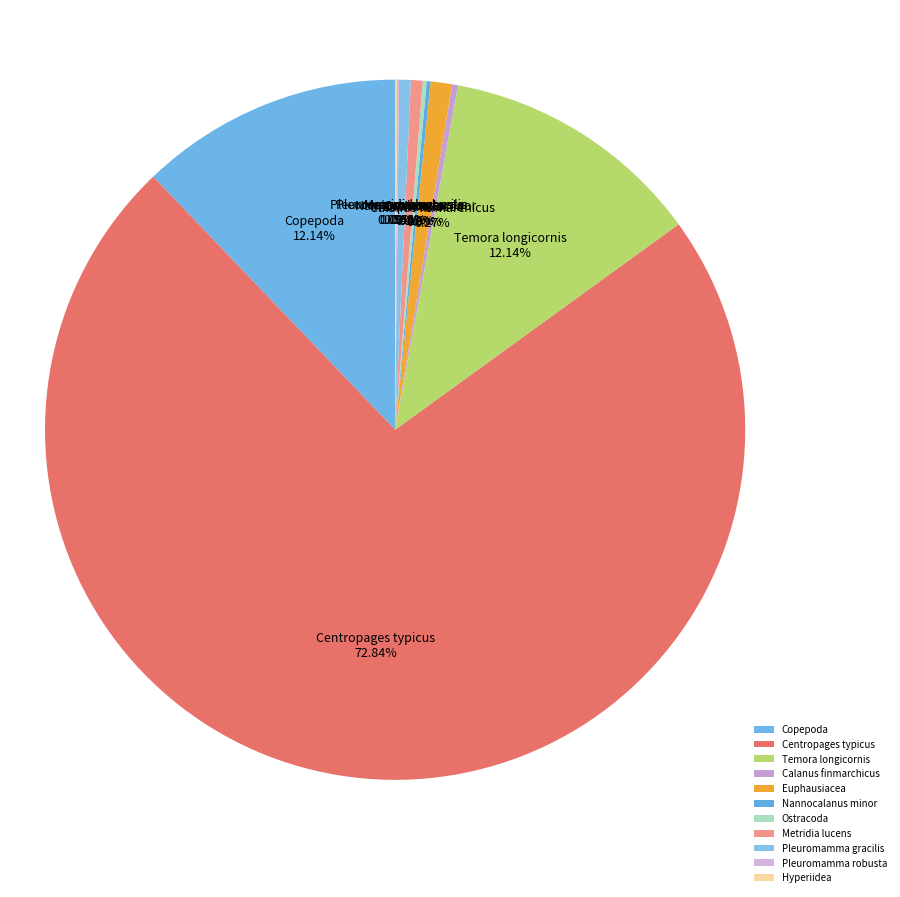

Is there a majority slice in this chart?

Yes